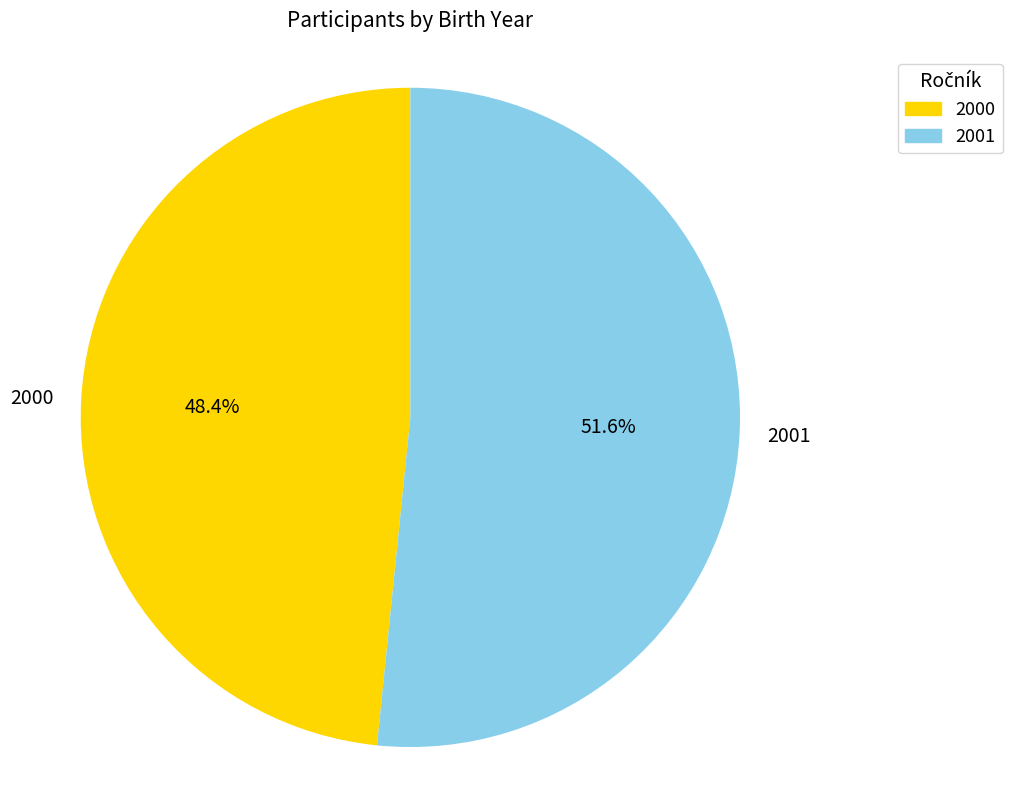

The 2000 slice represents 61% of the pie. True or false?

False